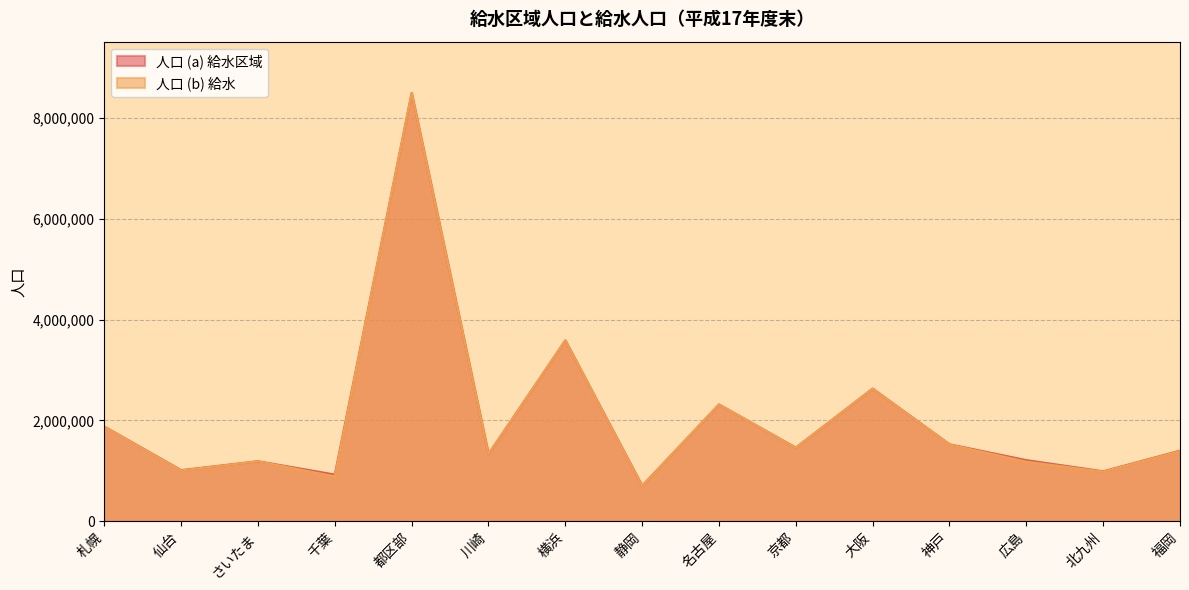

True or false: 人口 (a) 給水区域 and 人口 (b) 給水 intersect in this chart.

False